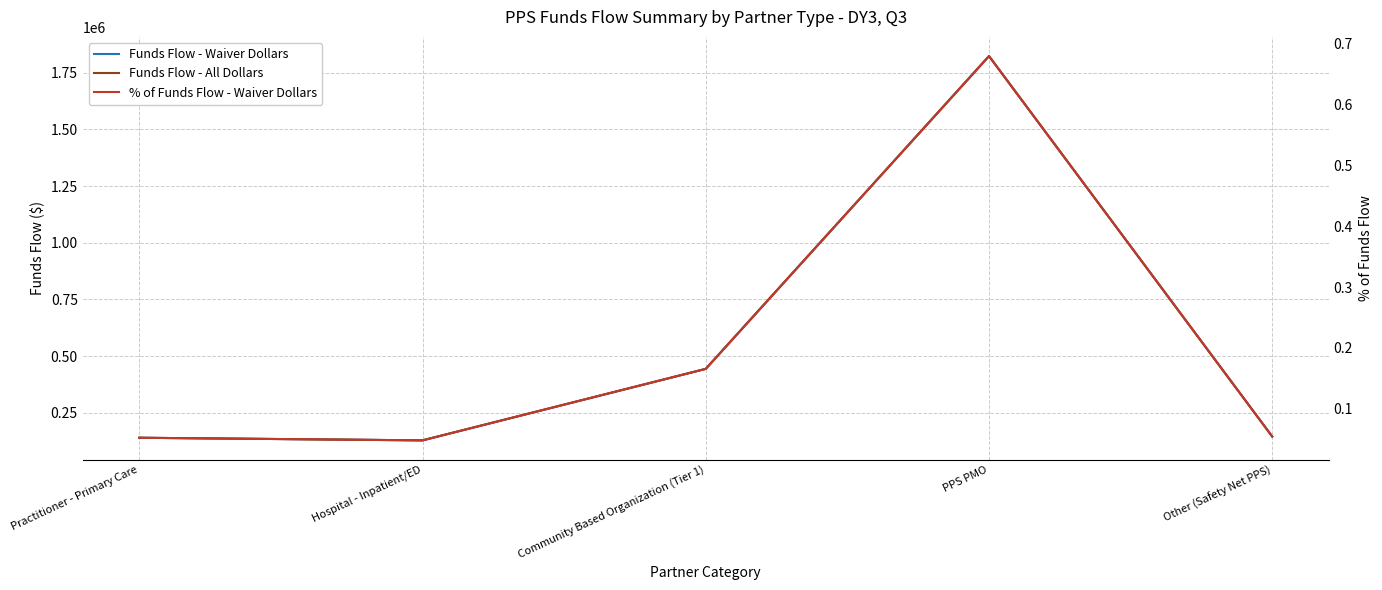

Where does the Funds Flow - Waiver Dollars series first go above 145625?

Community Based Organization (Tier 1)